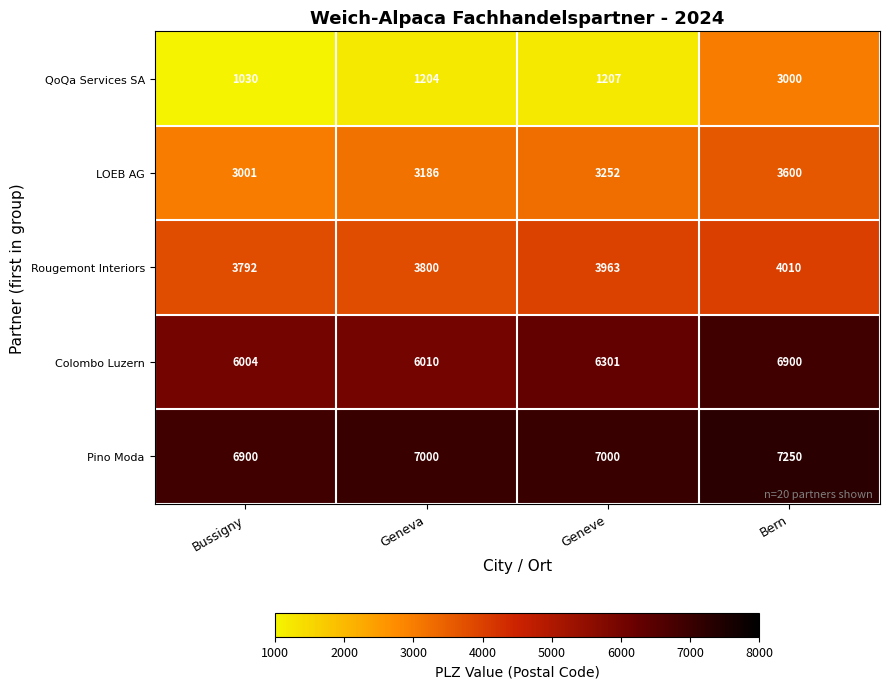

Which category has the lowest value in the Pino Moda series?

Bussigny